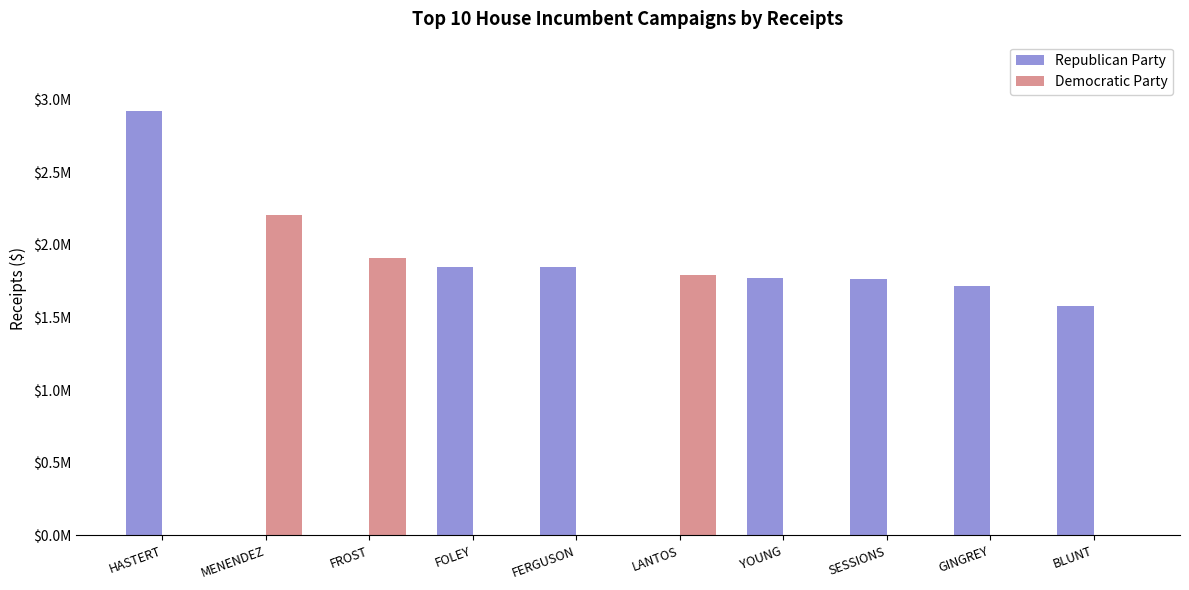

What are all the series names shown in the legend?

Republican Party, Democratic Party